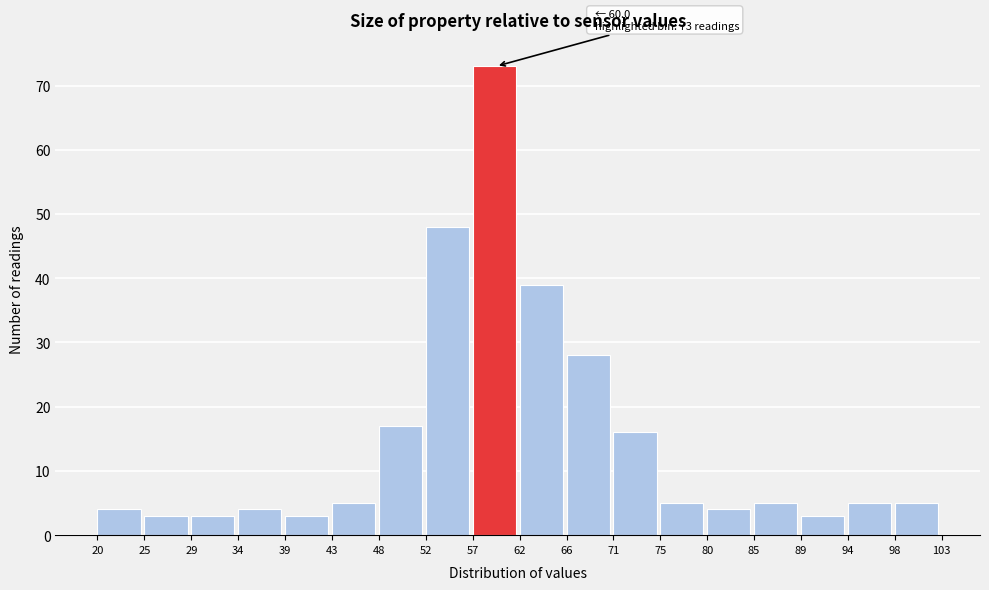

Over which range of the x-axis is the bar tallest?

57 to 62